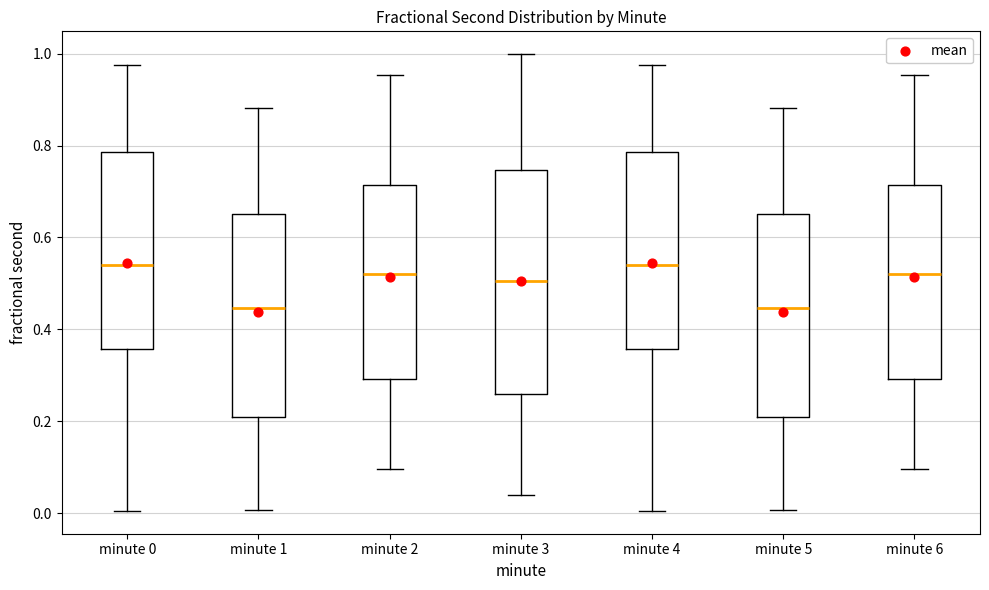

Reading left to right, transcribe this box plot: for each box, give where its median line is, the range the box spans, and where its two whiskers end, as read against the y-axis. The values are not printed on the chart, so give them approximately, as read against the axis.

minute 0: median 0.54, box 0.36 to 0.78, whiskers 0.00 to 0.98
minute 1: median 0.44, box 0.20 to 0.64, whiskers 0.00 to 0.88
minute 2: median 0.52, box 0.30 to 0.72, whiskers 0.10 to 0.96
minute 3: median 0.50, box 0.26 to 0.74, whiskers 0.04 to 1.00
minute 4: median 0.54, box 0.36 to 0.78, whiskers 0.00 to 0.98
minute 5: median 0.44, box 0.20 to 0.64, whiskers 0.00 to 0.88
minute 6: median 0.52, box 0.30 to 0.72, whiskers 0.10 to 0.96